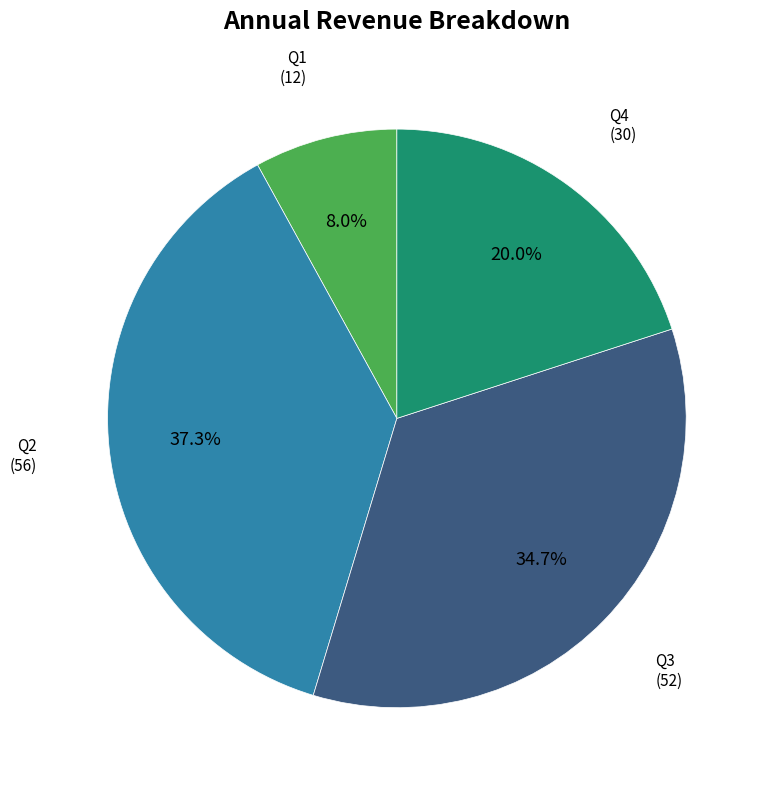

Rank the categories by value from highest to lowest.

Q2, Q3, Q4, Q1